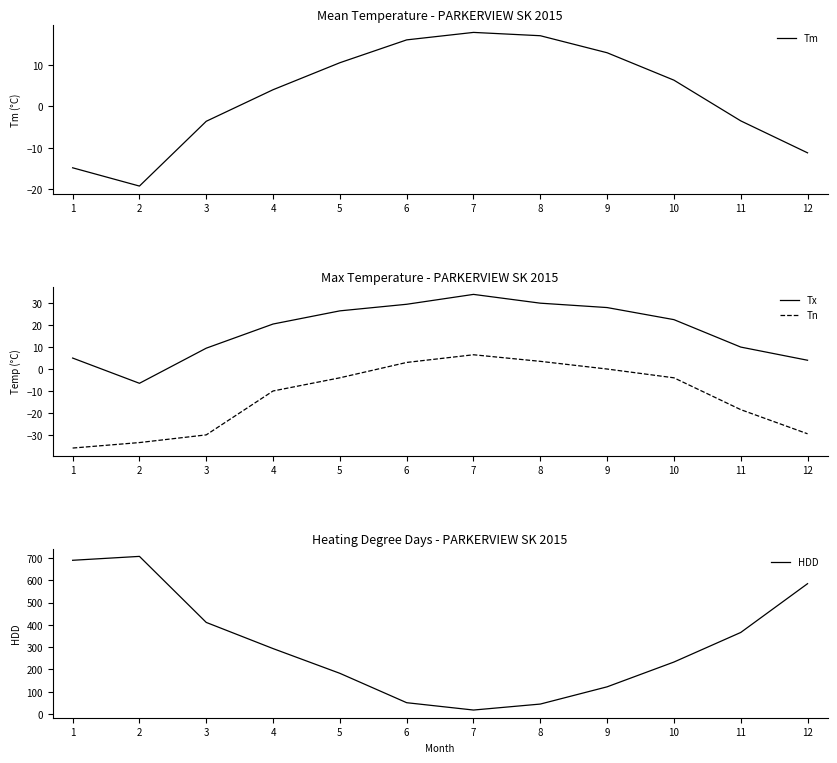

True or false: Tn and Tx intersect in this chart.

False